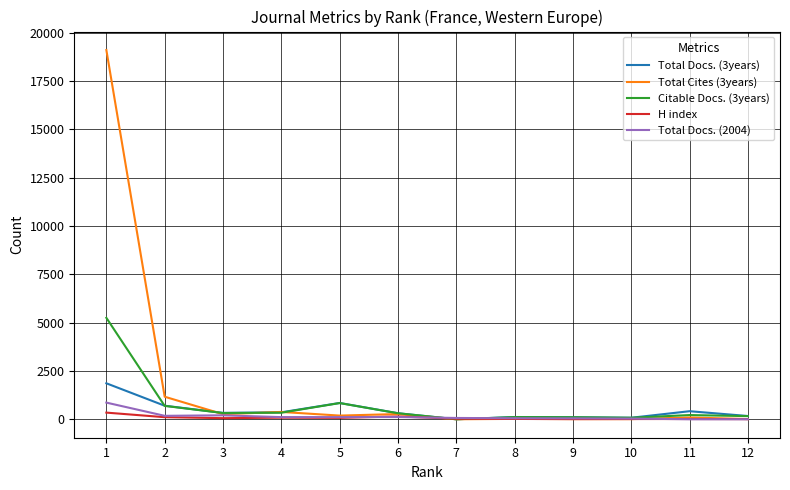

Which series has the widest spread of values?

Total Cites (3years)